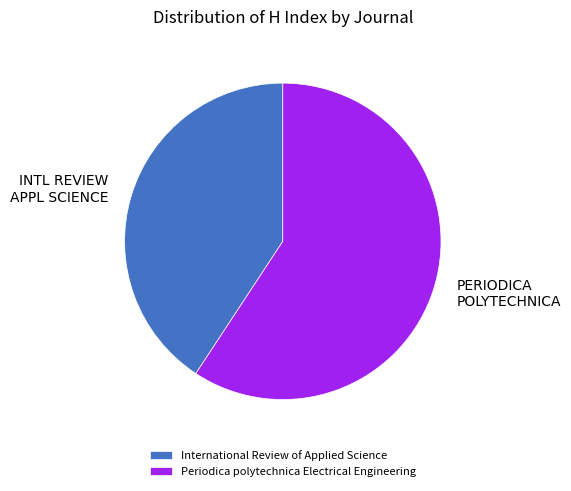

Which has a higher value, Periodica polytechnica Electrical Engineering or International Review of Applied Science?

Periodica polytechnica Electrical Engineering